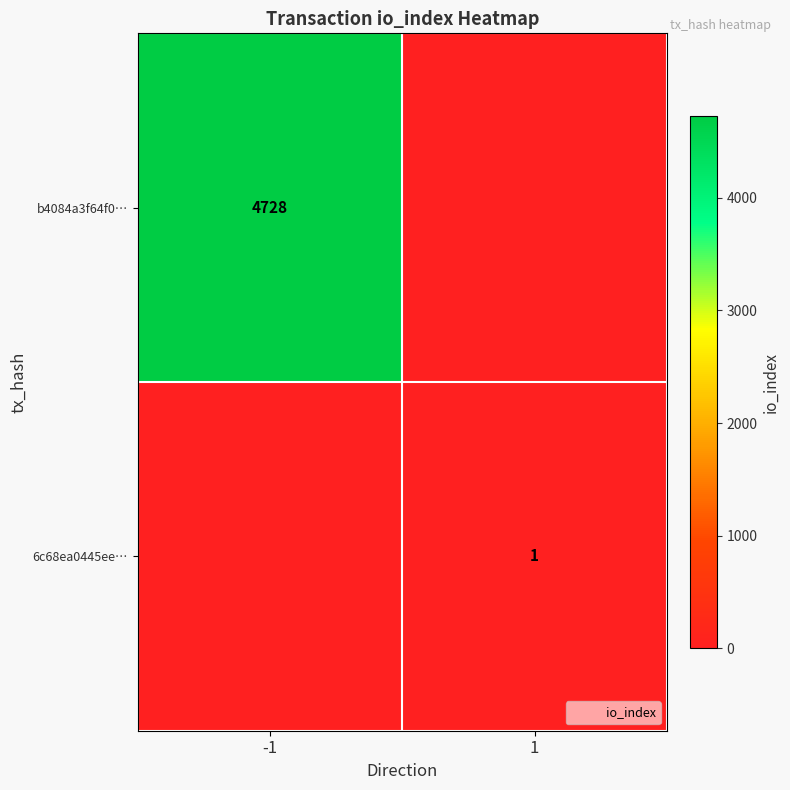

Is it true that b4084a3f64f0… equals 0 at 1?

True